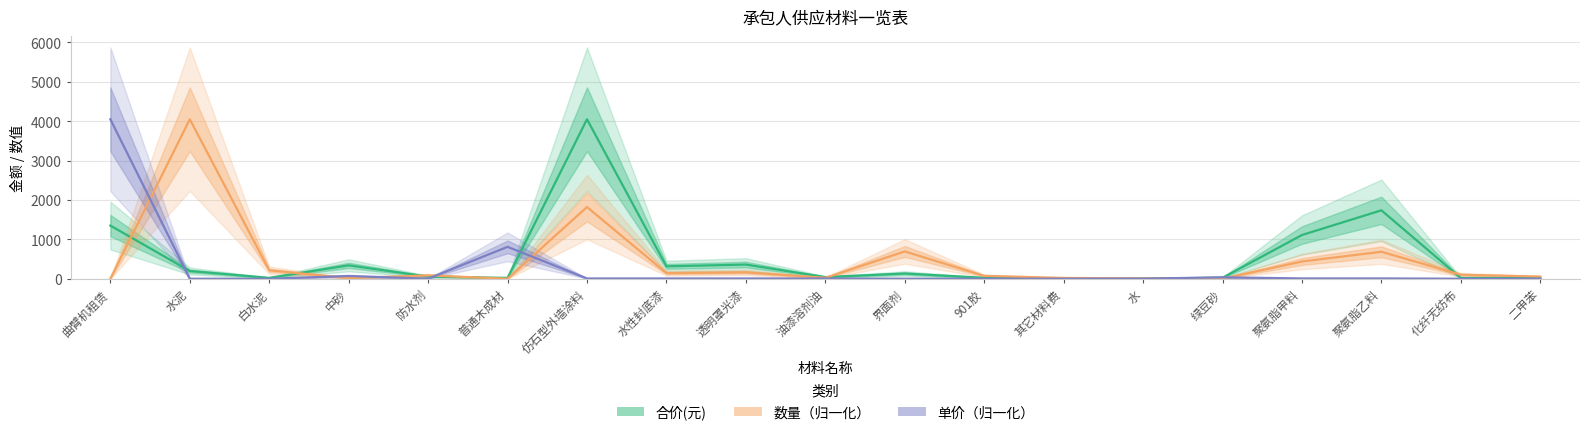

List the series in order of their overall mean, highest first.

合价(元), 数量, 单价(元)